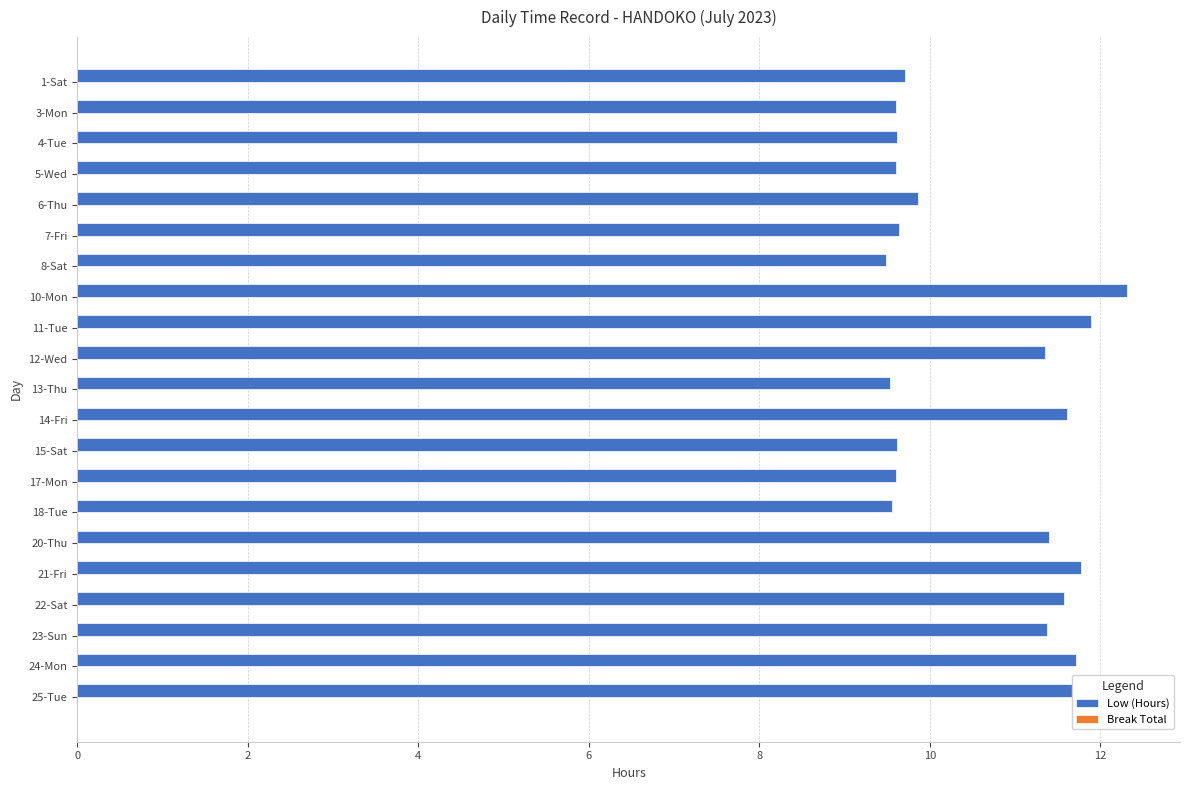

The chart shows a value of 15.2 at 12-Wed. True or false?

False